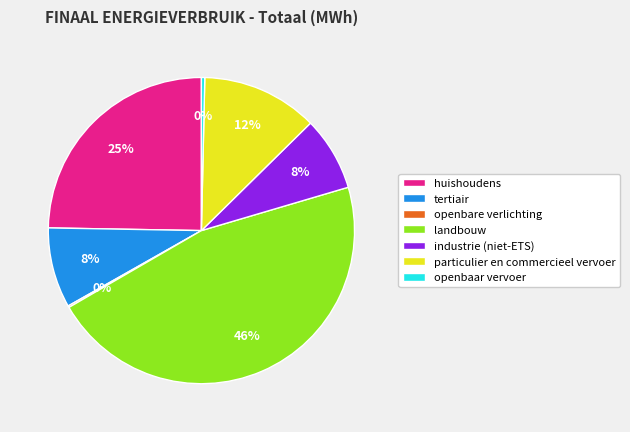

Which slice is the largest?

landbouw